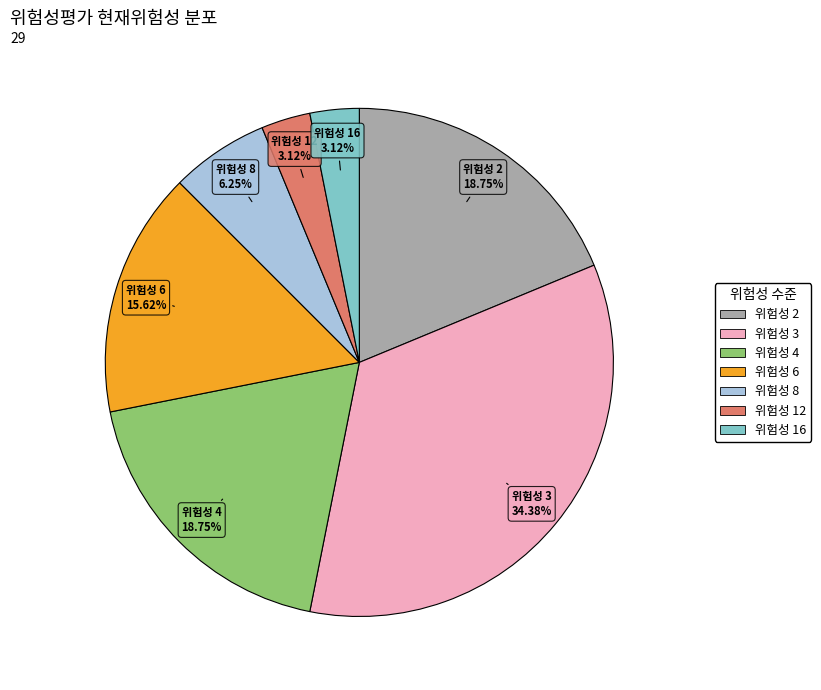

How many slices are in this pie chart?

7